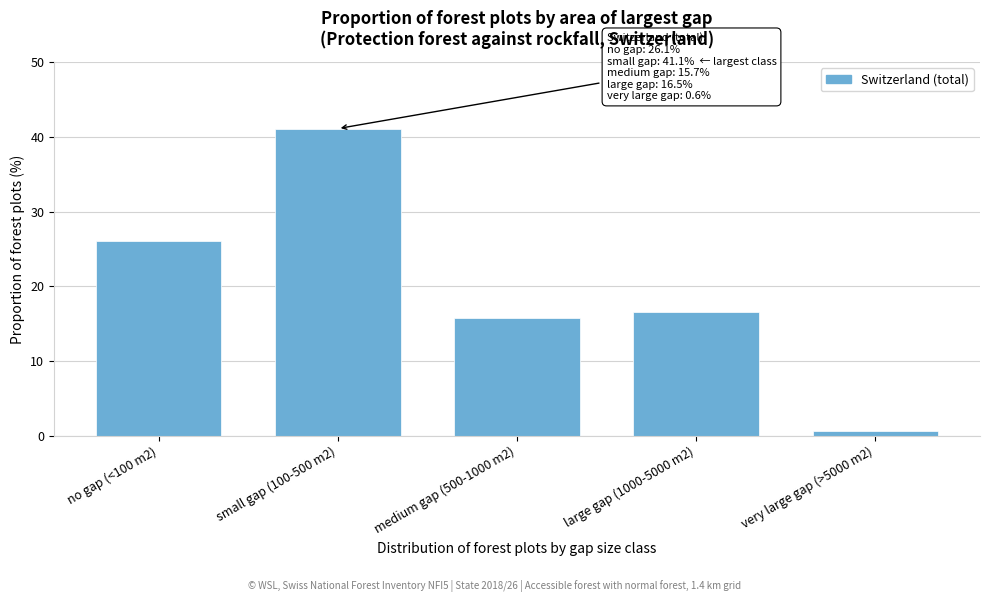

Reading left to right, list all the values displayed in this chart.

no gap (<100 m2)=26.1	small gap (100-500 m2)=41.1	medium gap (500-1000 m2)=15.7	large gap (1000-5000 m2)=16.5	very large gap (>5000 m2)=0.6